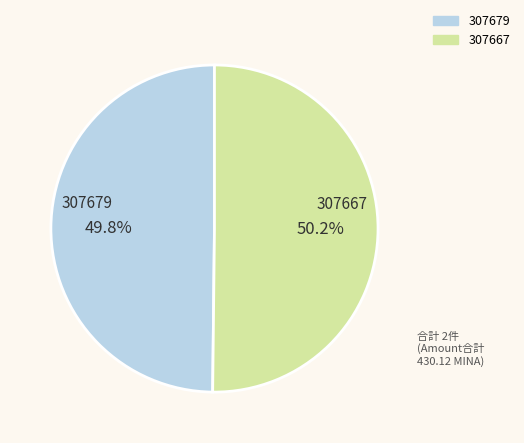

What is the ratio of the value at 307667 to the value at 307679?

1.0